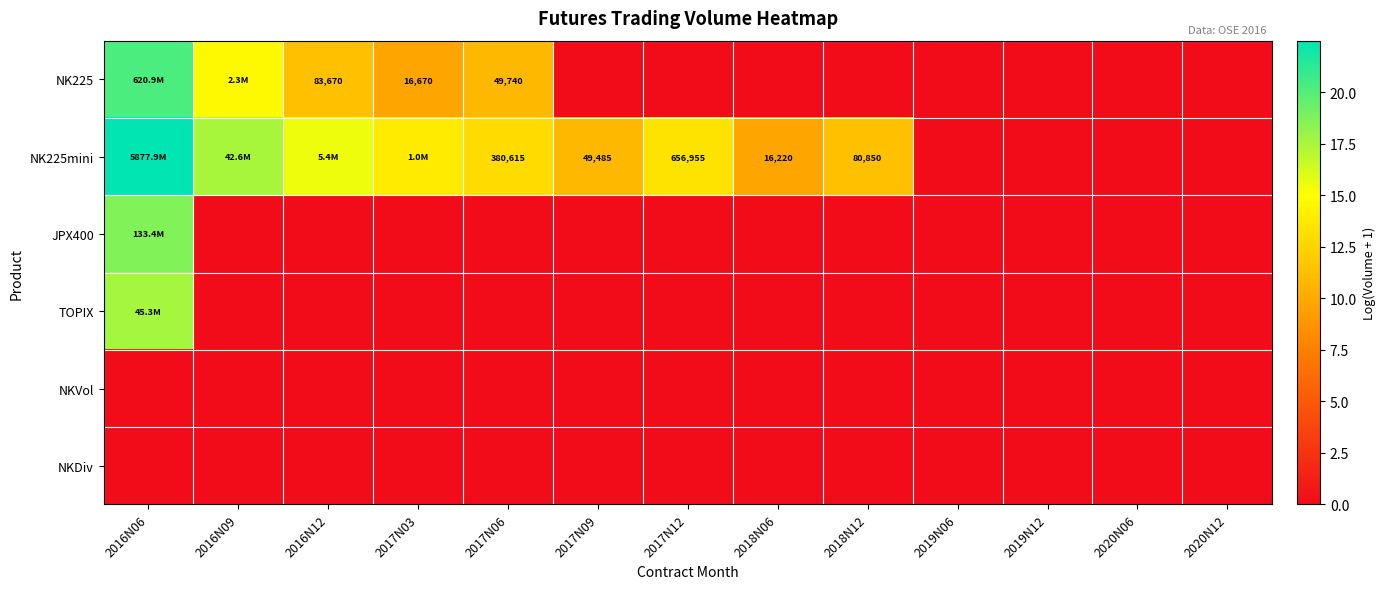

Which category has the lowest value in the NKVol series?

2016N06